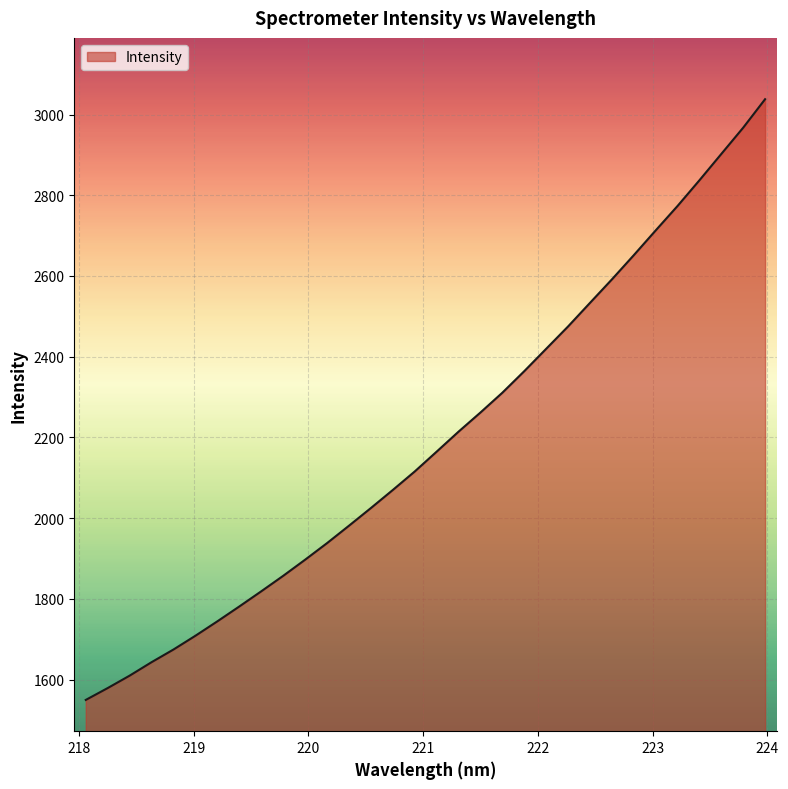

Does the chart display data point markers on the line(s)?

No